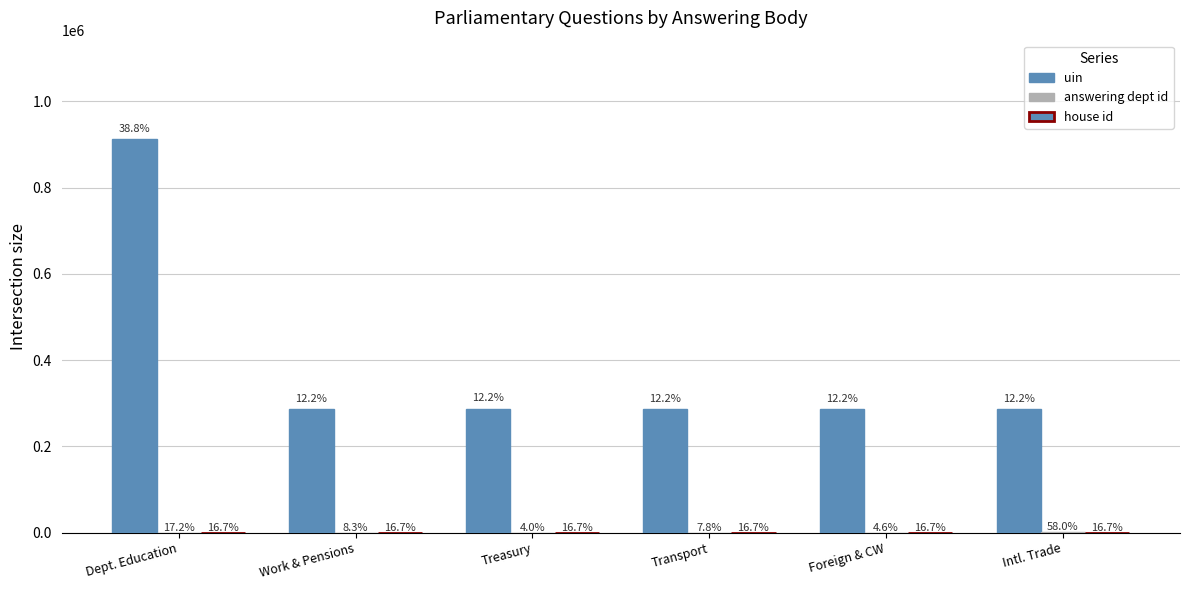

How many groups of bars are there?

6